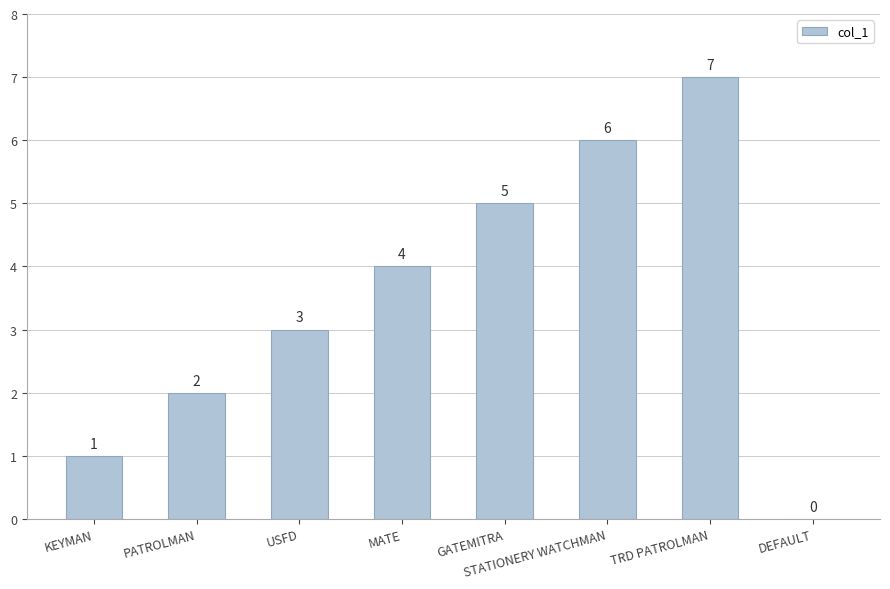

Are the bars horizontal?

No